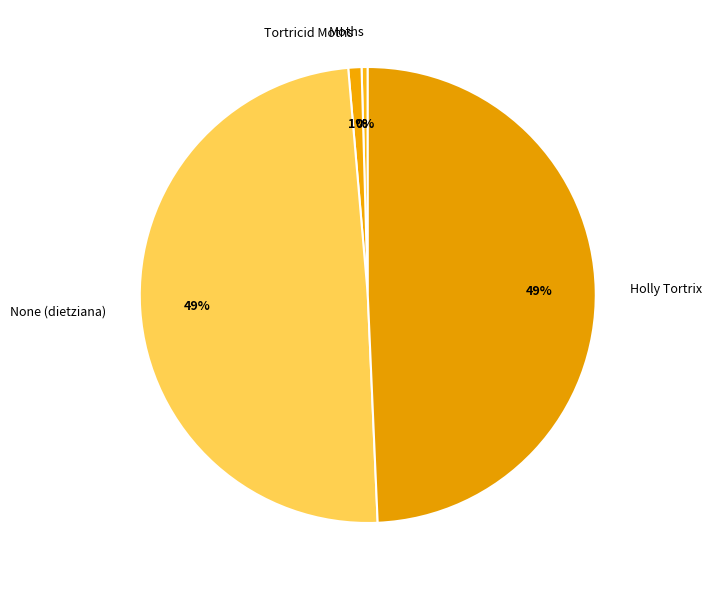

To the nearest percent, what portion does Tortricid Moths represent?

1%